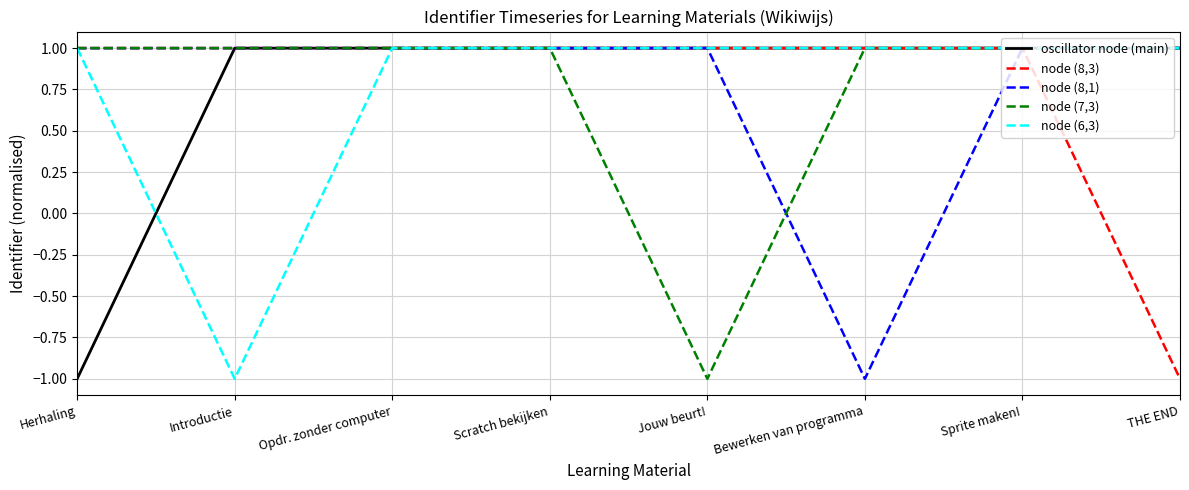

How many values in the node (8,3) series are below 0?

1